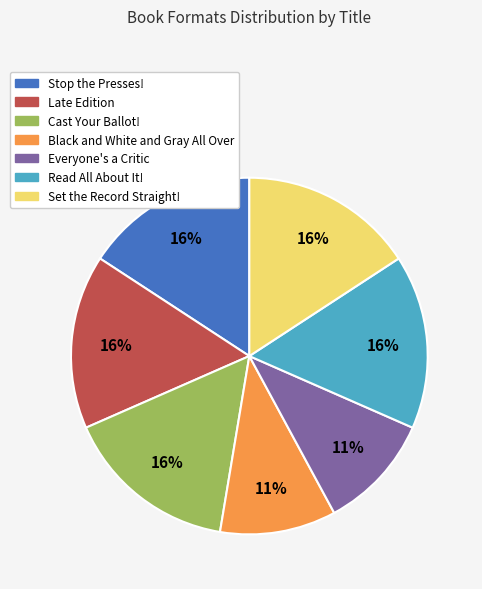

Approximately how many times larger is the value at Black and White and Gray All Over compared to Set the Record Straight!?

0.7